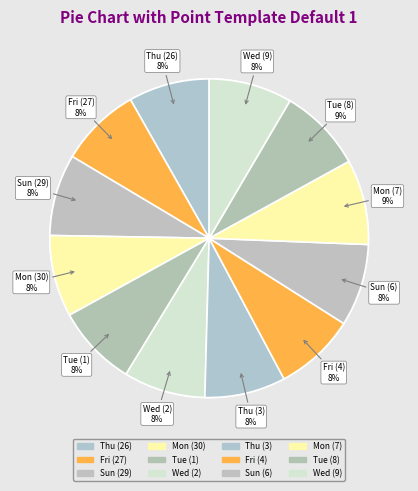

To the nearest percent, what percentage of the pie is Sun (6)?

8%